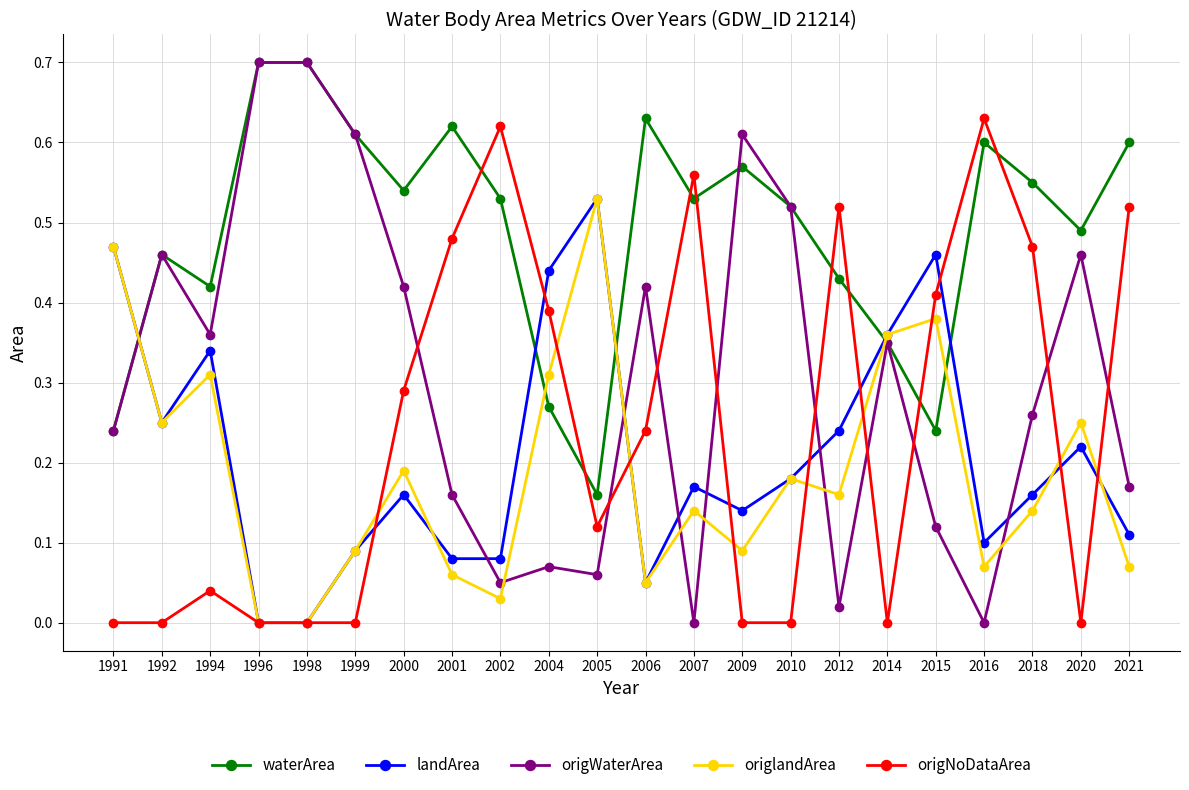

Which category has the highest value in the landArea series?

2005